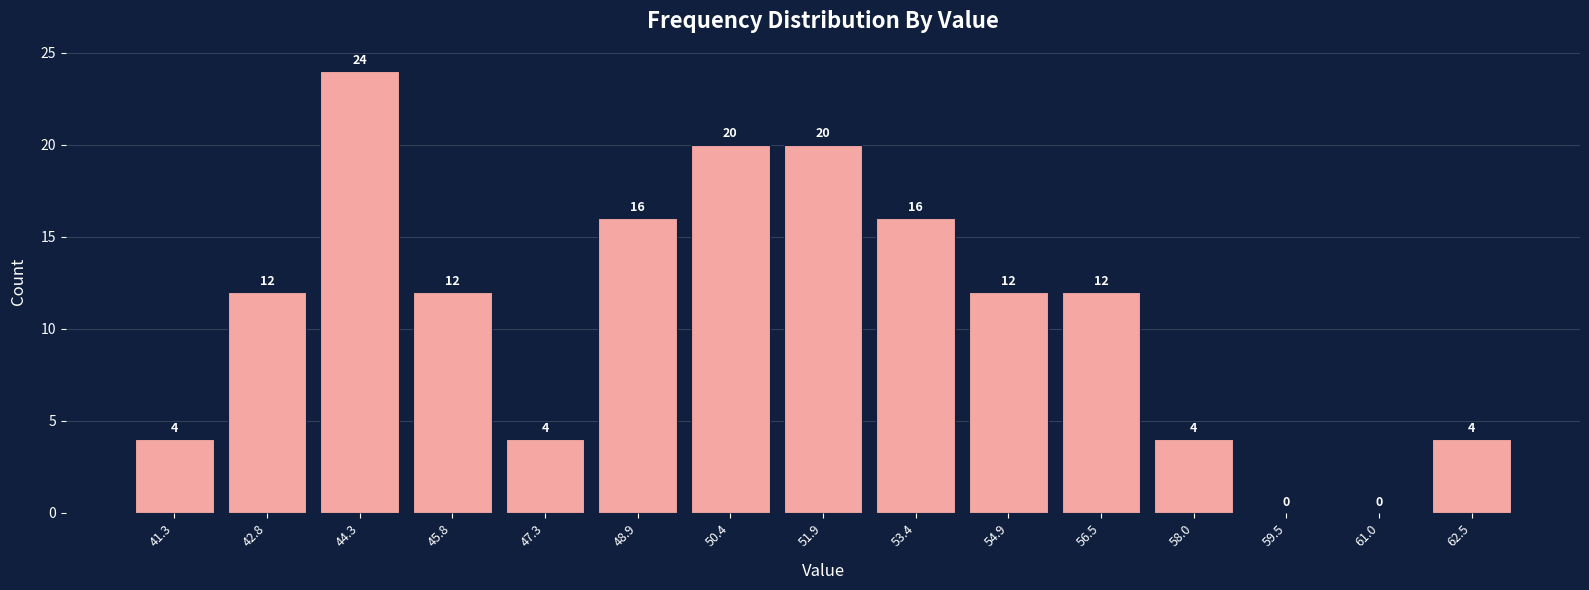

Reading left to right, list every bar in this chart as the range it spans on the x-axis followed by its height. The bar edges are not printed on the chart, so give them approximately, as read against the axis.

40.50 to 42.02: 4
42.02 to 43.54: 12
43.54 to 45.06: 24
45.06 to 46.58: 12
46.58 to 48.10: 4
48.10 to 49.62: 16
49.62 to 51.14: 20
51.14 to 52.66: 20
52.66 to 54.18: 16
54.18 to 55.70: 12
55.70 to 57.22: 12
57.22 to 58.74: 4
58.74 to 60.26: 0
60.26 to 61.78: 0
61.78 to 63.30: 4